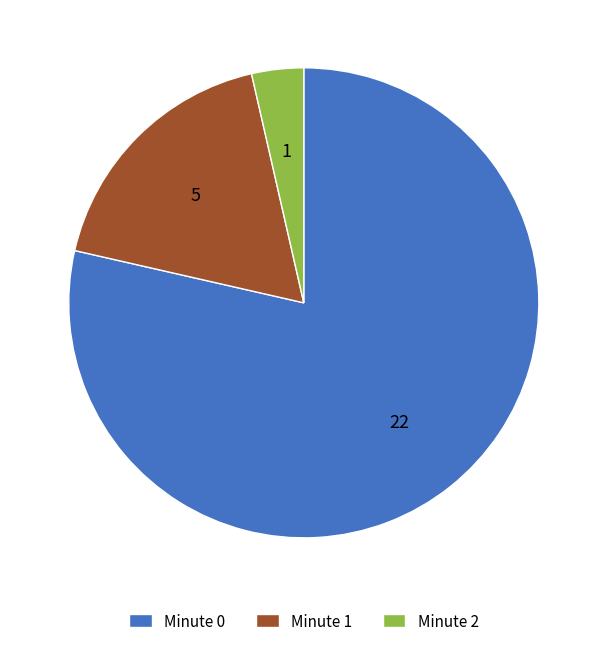

Which has a higher value, Minute 0 or Minute 2?

Minute 0